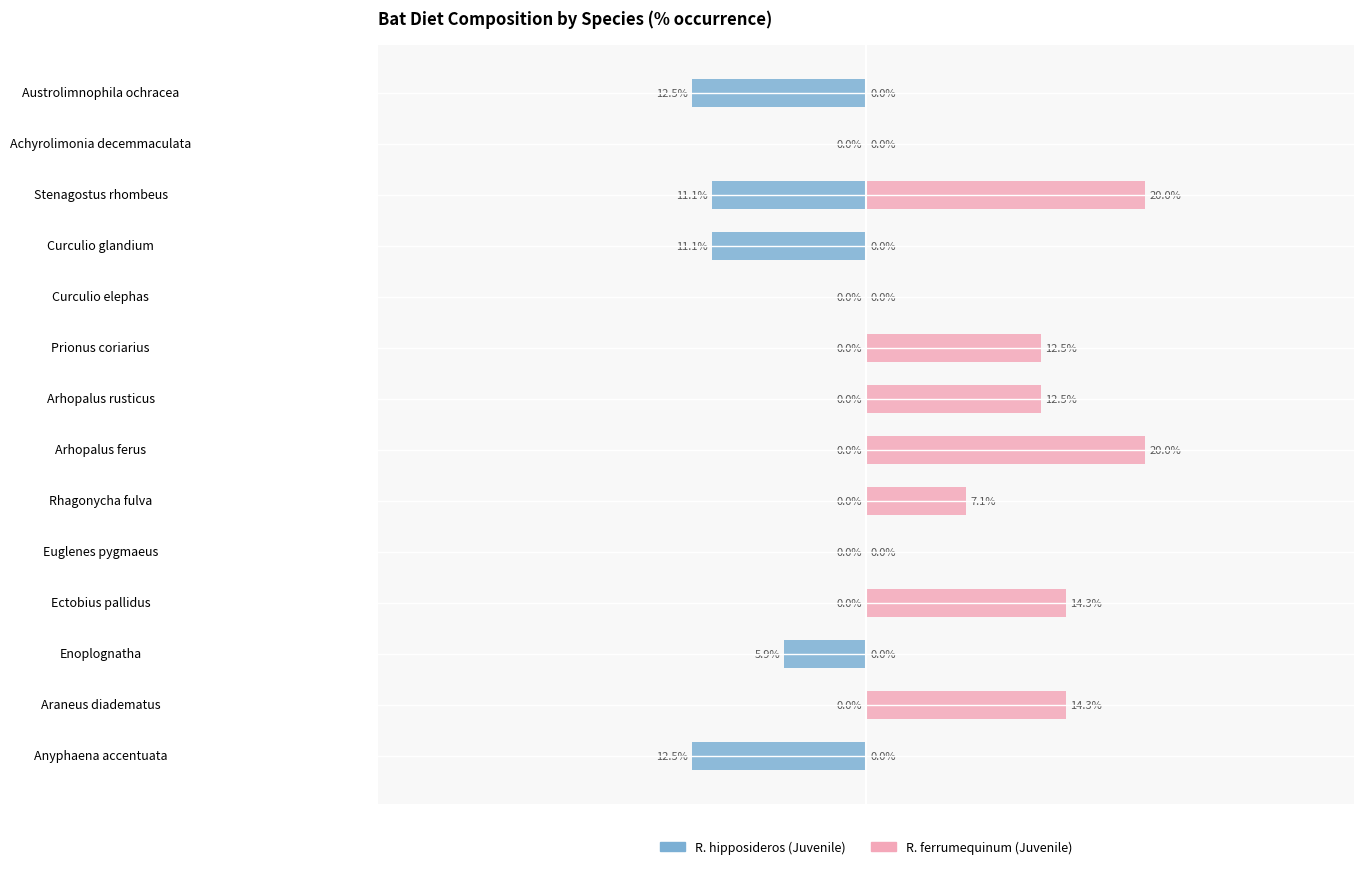

Between Araneus diadematus and Arhopalus rusticus, which series saw the biggest shift?

R. ferrumequinum (J)